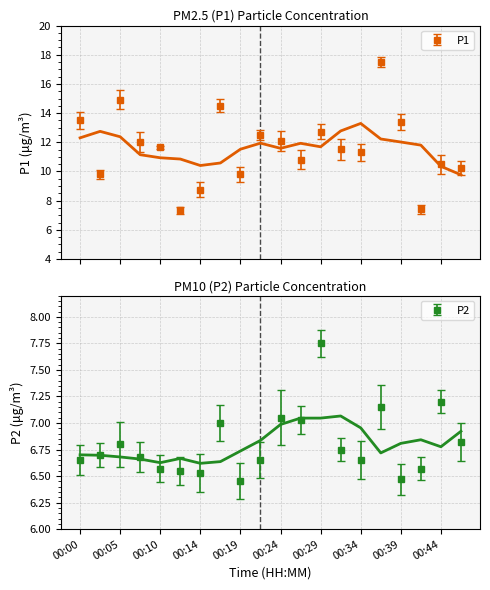

Where is the first local maximum for P1?

00:05